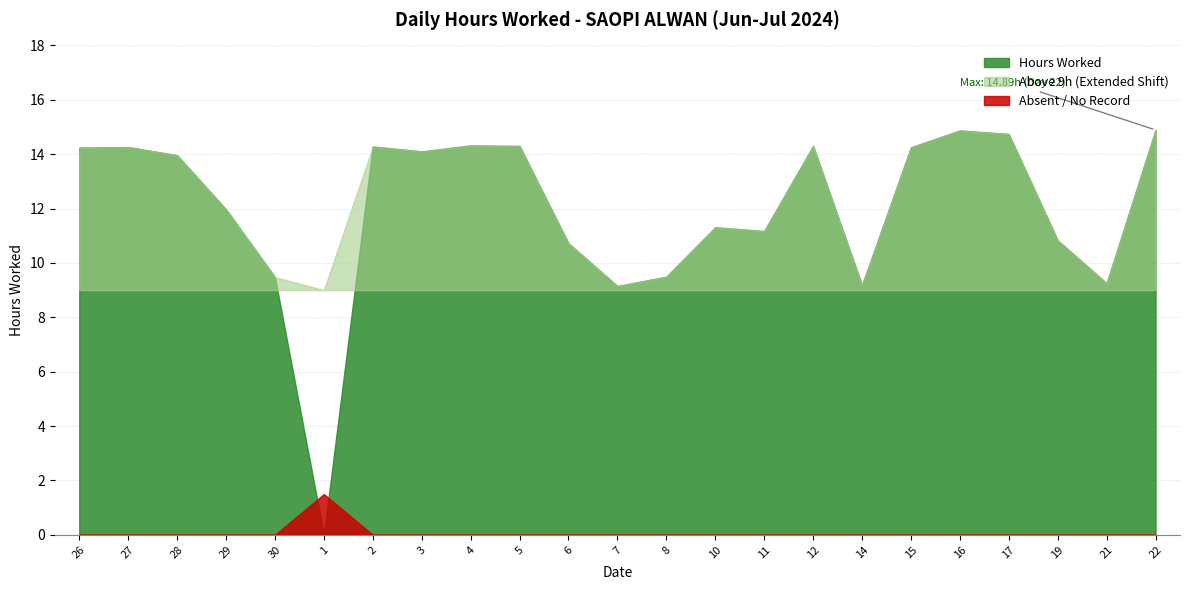

Reading right to left, transcribe all the data shown in this chart.

22=14.9	21=9.2	19=10.8	17=14.7	16=14.9	15=14.2	14=9.2	12=14.3	11=11.2	10=11.3	8=9.5	7=9.2	6=10.7	5=14.3	4=14.3	3=14.1	2=14.3	1=0.0	30=9.5	29=12.0	28=14.0	27=14.3	26=14.2